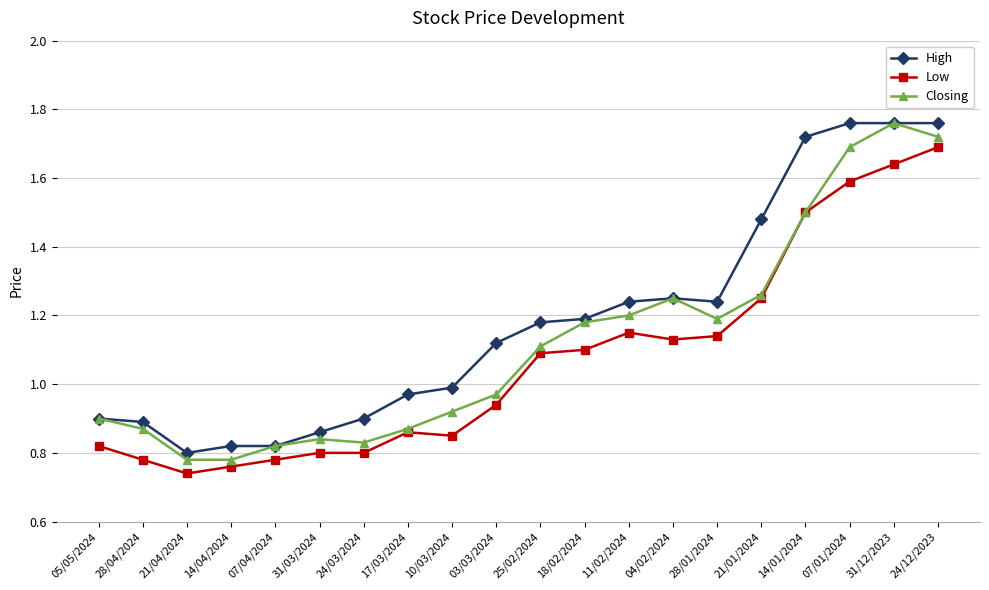

What is the label of the 3rd point from the left?

21/04/2024